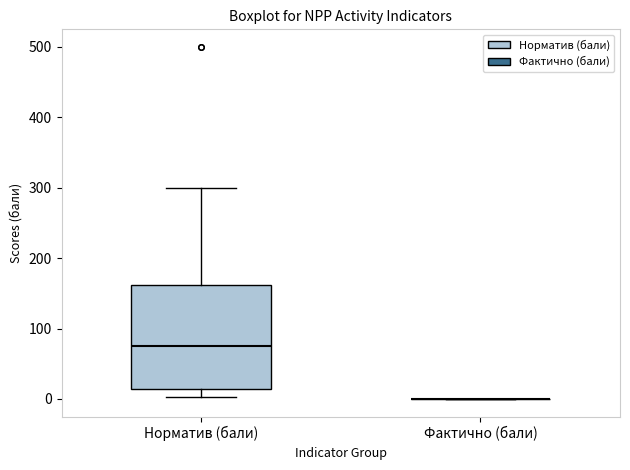

Comparing the boxes themselves (not the whiskers), which one is the tallest?

Норматив (бали)